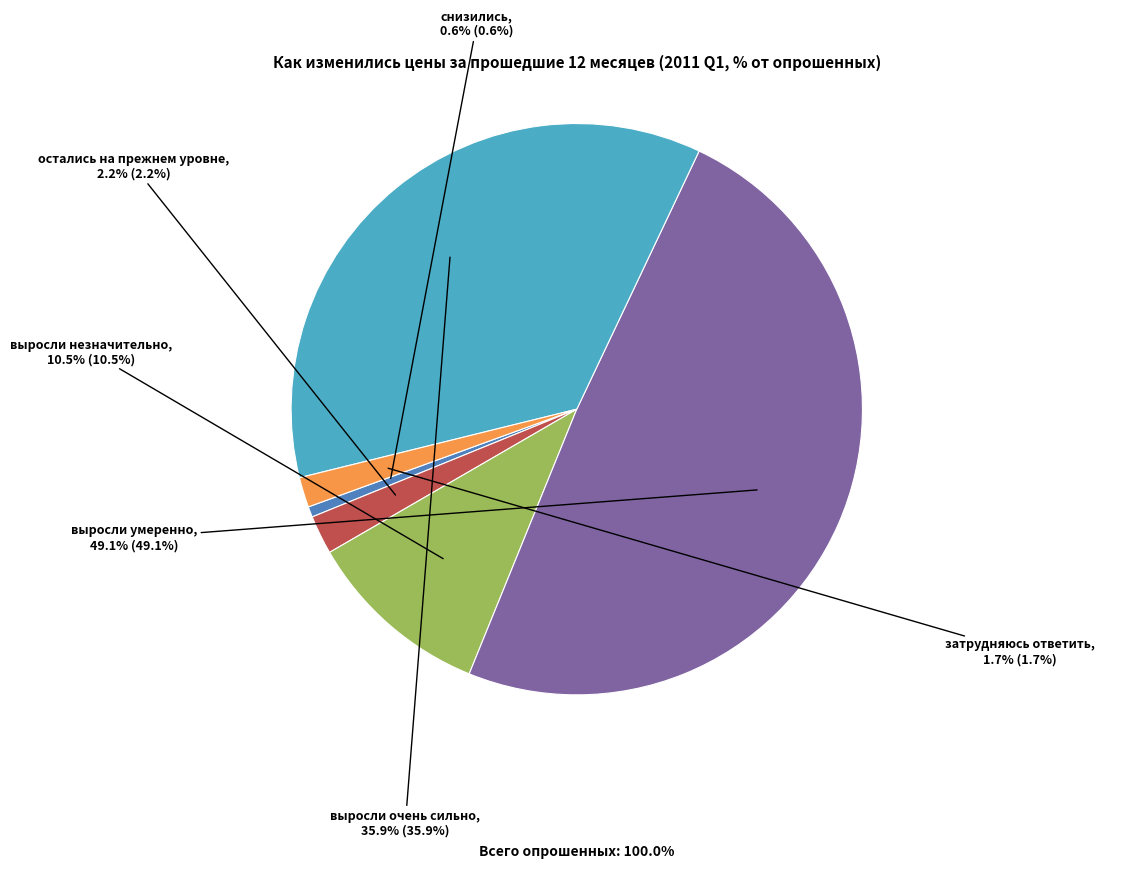

How many segments does this pie chart have?

6